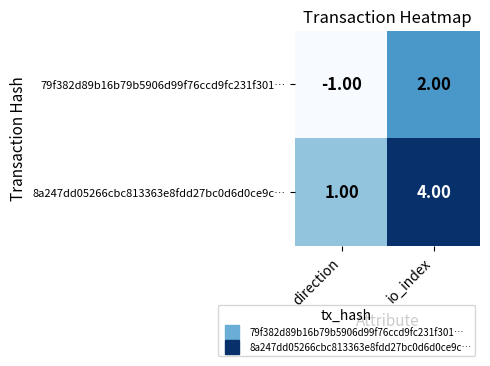

At which category is the sum across all series the highest?

io_index